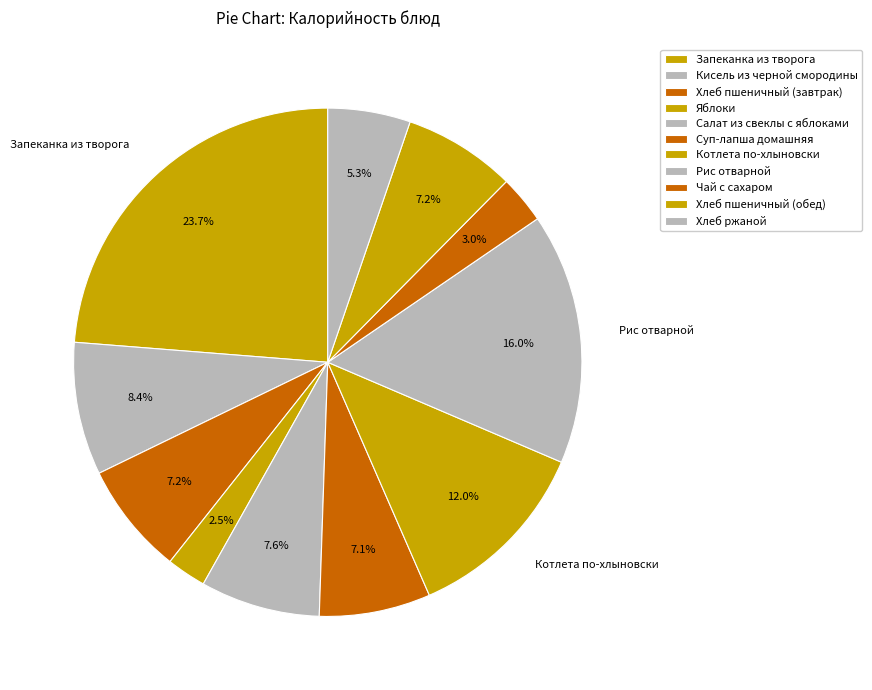

To the nearest percent, what is the average slice percentage?

9%